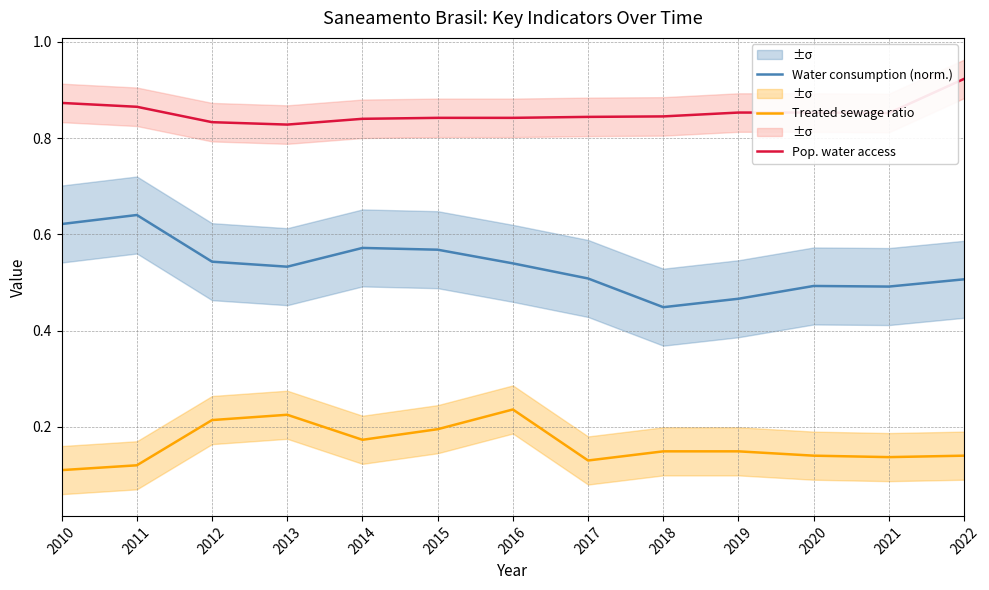

Rank the series by their average value, from lowest to highest.

Treated sewage ratio, Water consumption (norm.), Pop. water access